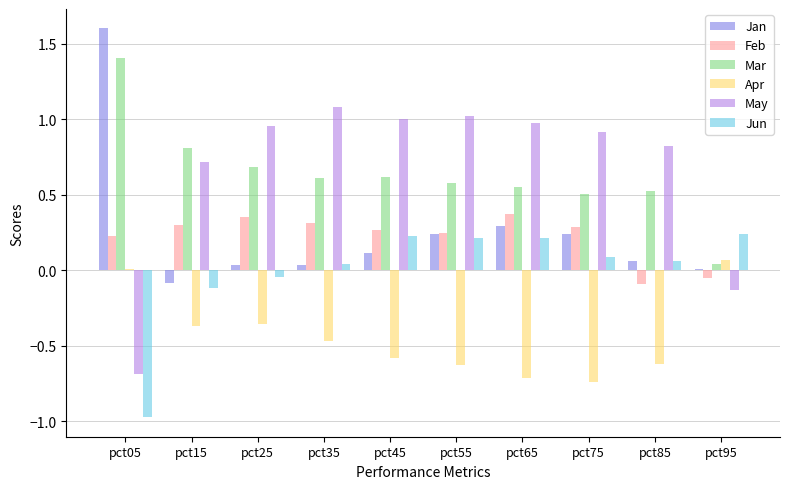

What is the sum of all Mar values?

6.3